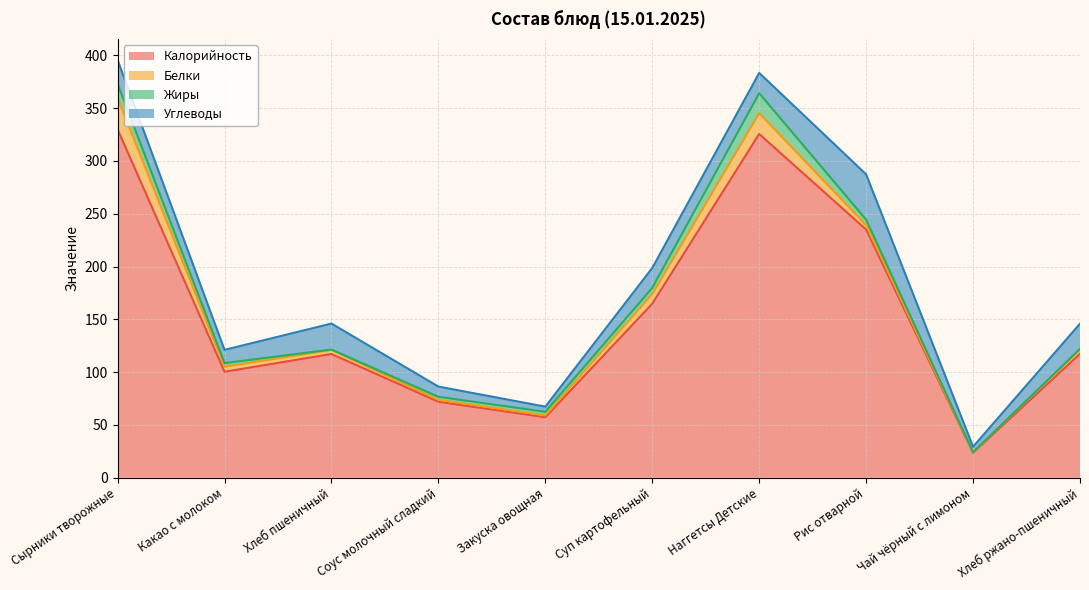

What is the spread (max minus min) of values at Рис отварной?

230.8